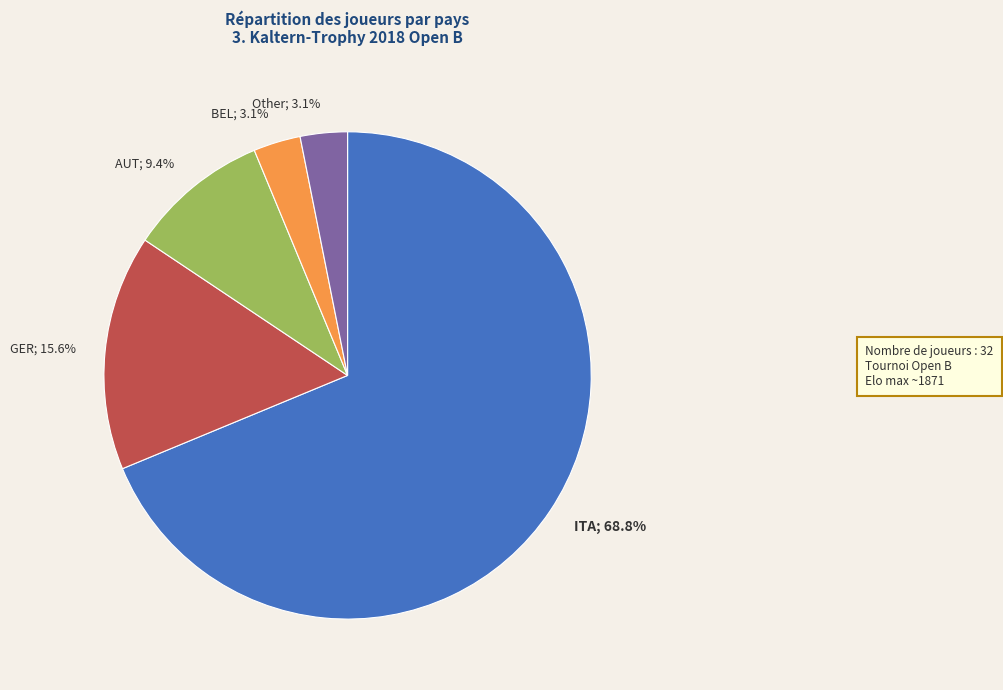

How much of the chart is everything except Other; 3.1%?

96.9%